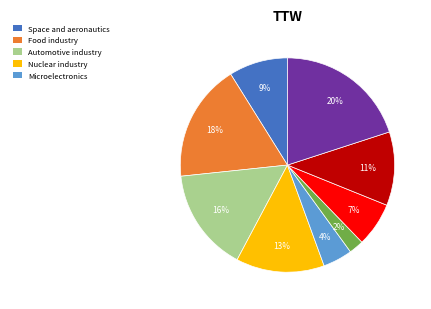

Is there a majority slice in this chart?

No